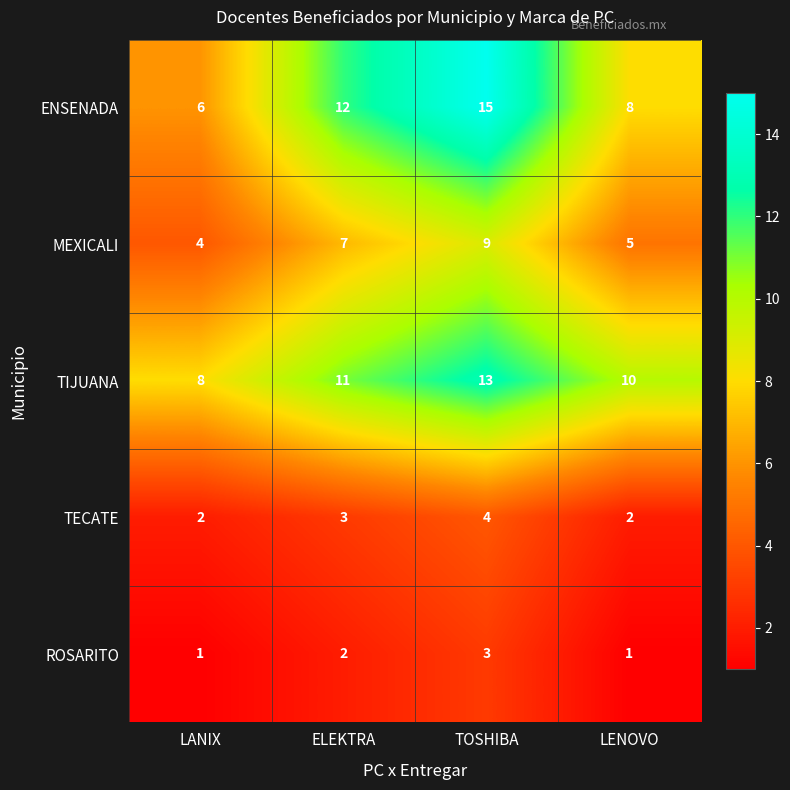

What is the difference between the maximum and minimum values in the TIJUANA series?

5